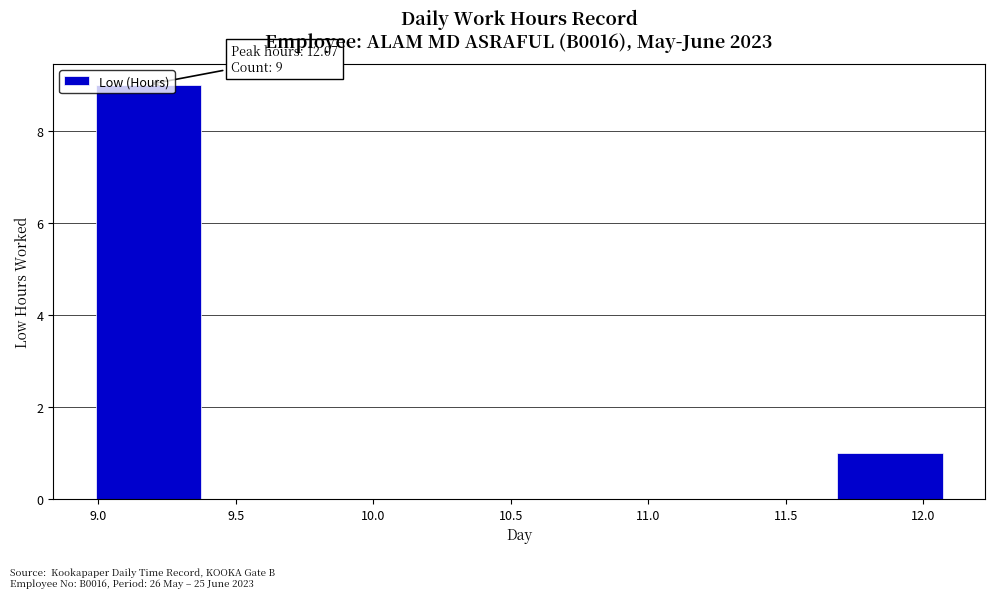

Which range on the x-axis has the tallest bar?

8.990 to 9.375